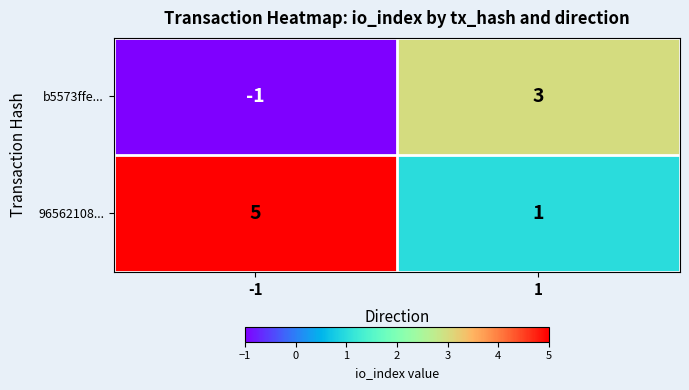

The b5573ffe... series shows 1 at 1. True or false?

False